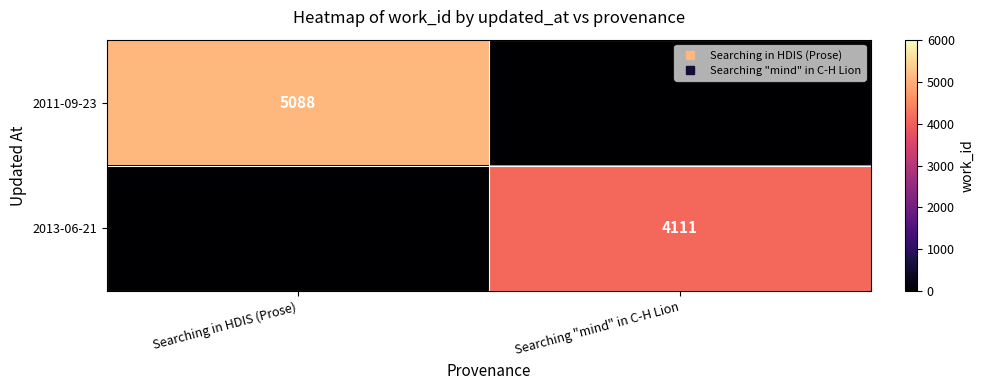

What is the maximum value for 2011-09-23?

5088